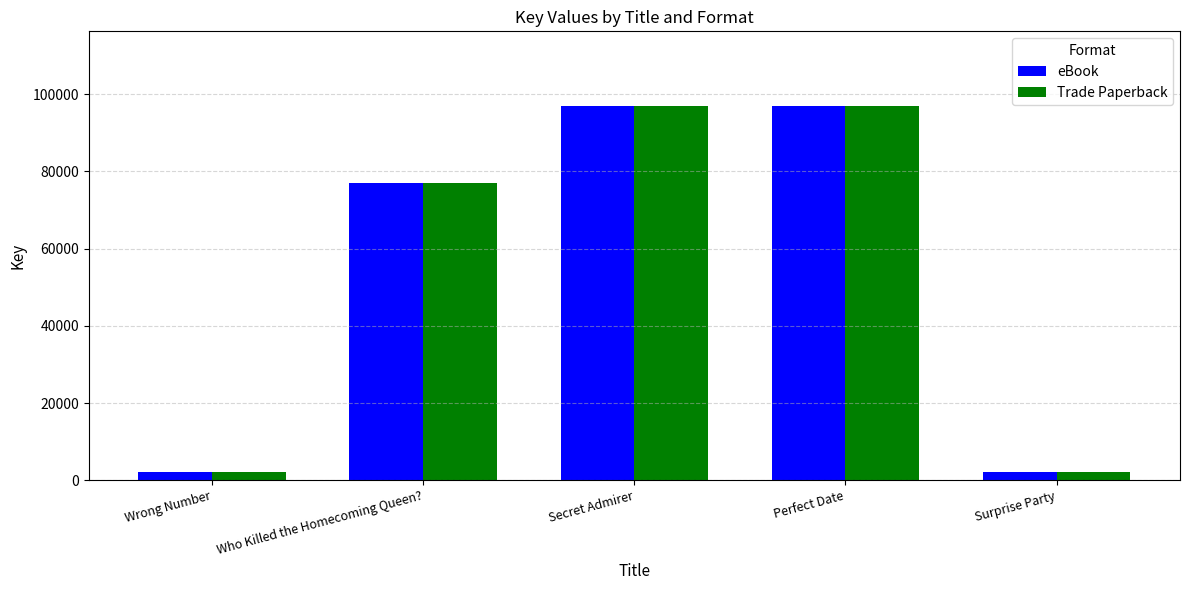

What is the highest value of the Trade Paperback series?

96897